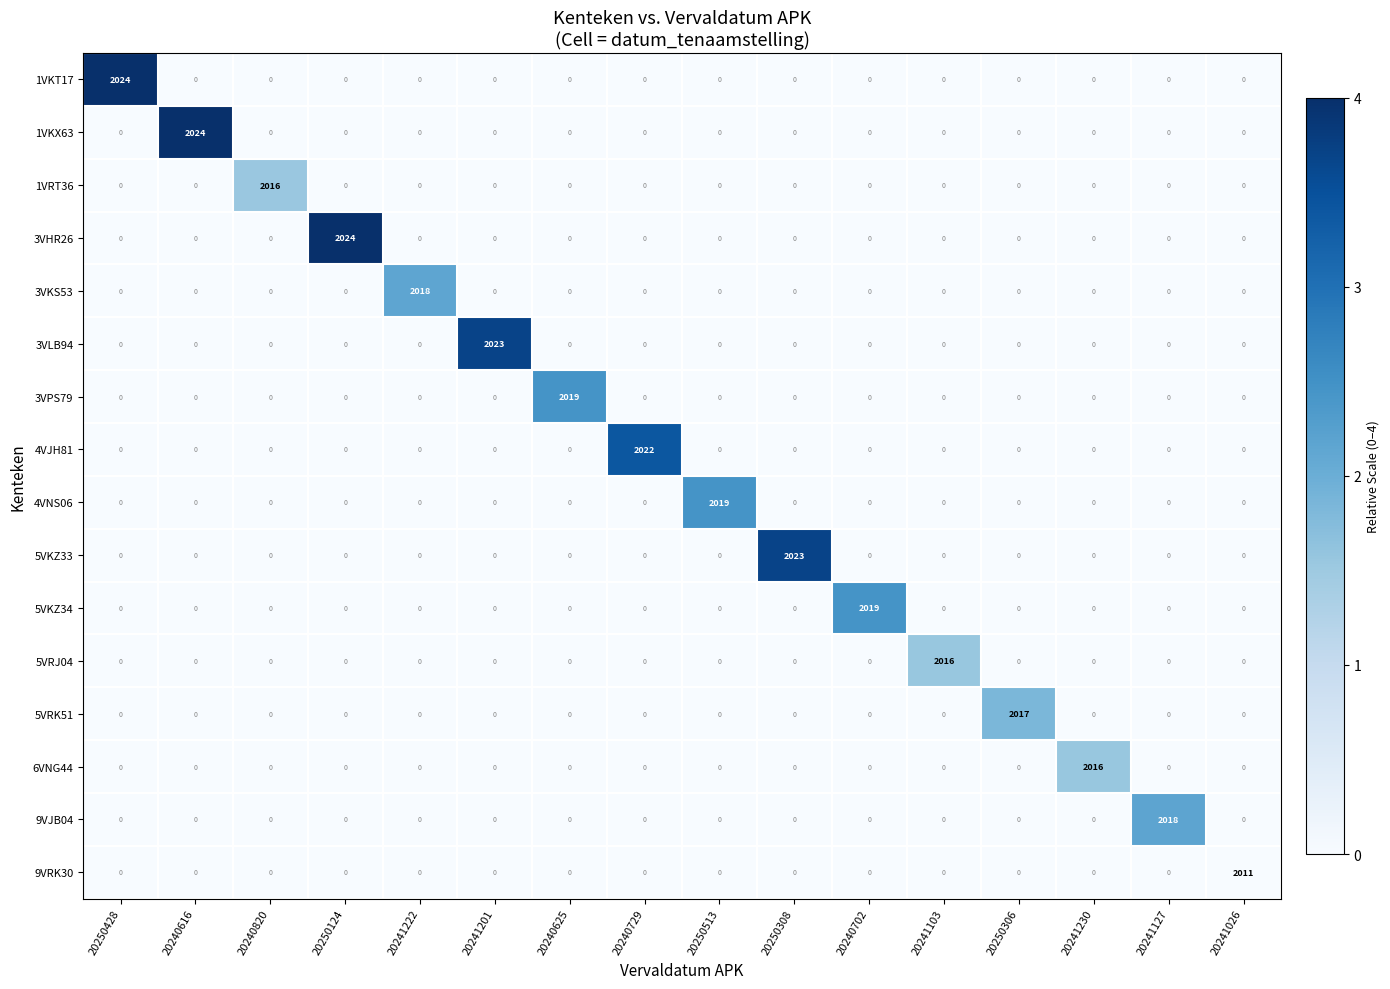

Which series changed the most between 20240820 and 20250513?

4VNS06